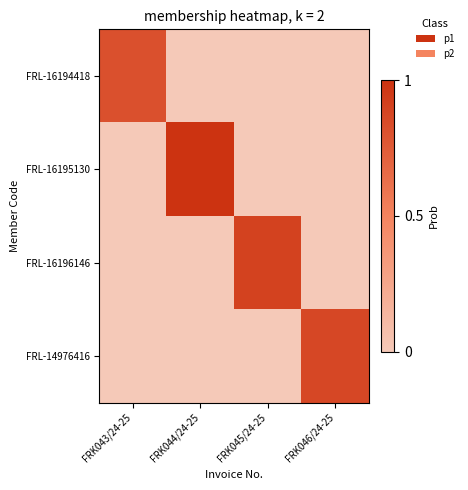

At how many categories does at least one series exceed 0?

4